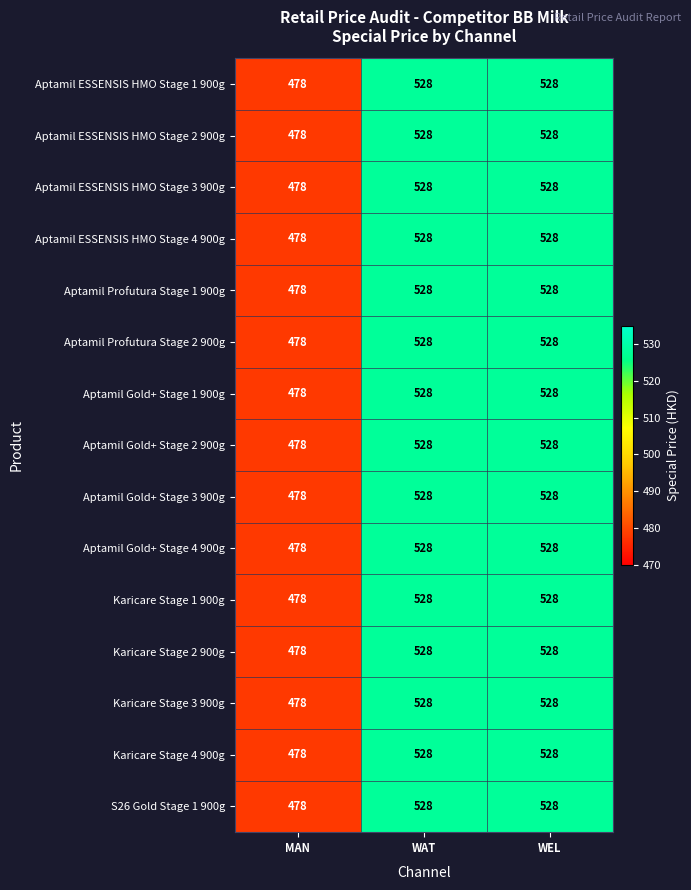

What is the highest value of the Karicare Stage 2 900g series?

528